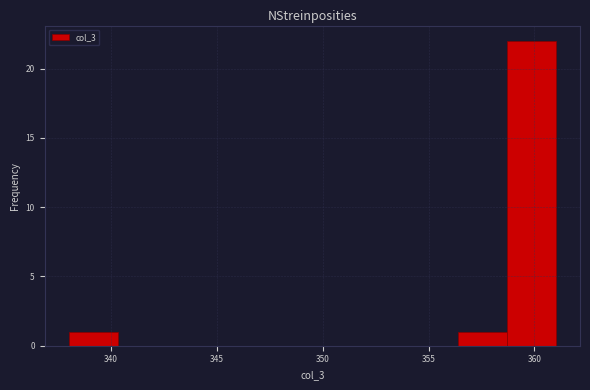

Reading left to right, transcribe this chart: for each bar, give the range it covers on the x-axis and its height. Neither the bar edges nor the heights are printed on the chart, so give them approximately, as read against the axes.

338.0 to 340.3: 1
340.3 to 342.6: 0
342.6 to 344.9: 0
344.9 to 347.2: 0
347.2 to 349.5: 0
349.5 to 351.8: 0
351.8 to 354.1: 0
354.1 to 356.4: 0
356.4 to 358.7: 1
358.7 to 361.0: 22